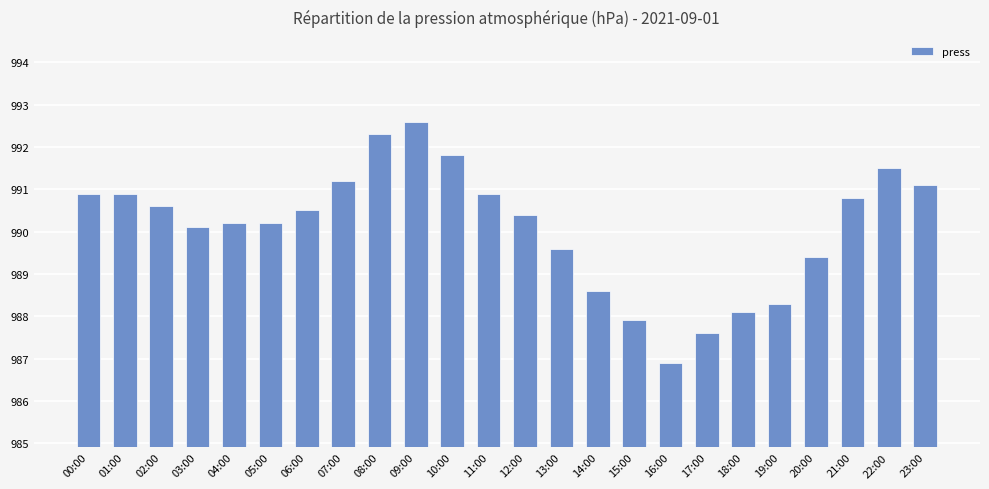

Between 17:00 and 14:00, which is larger?

14:00